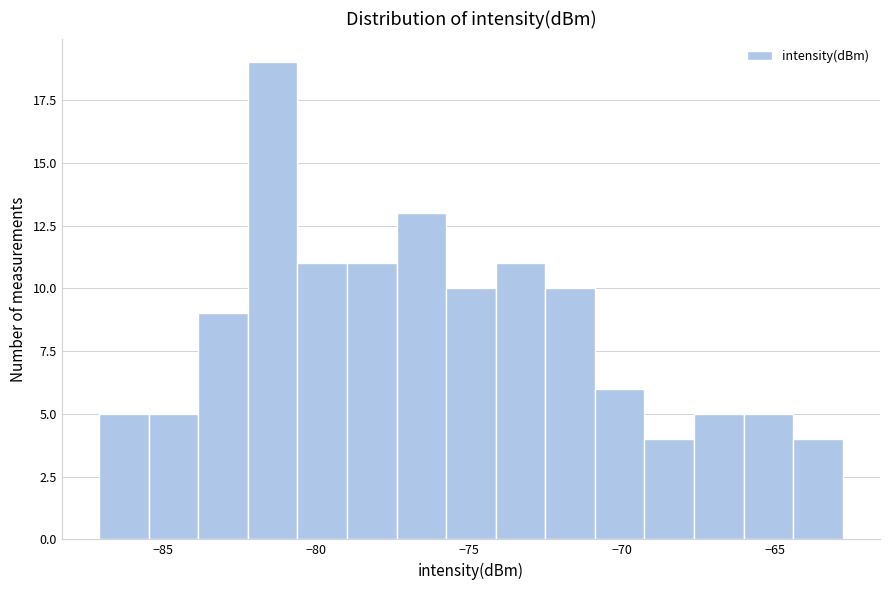

Read against the x-axis, roughly where is the centre of the tallest bar?

-81.5